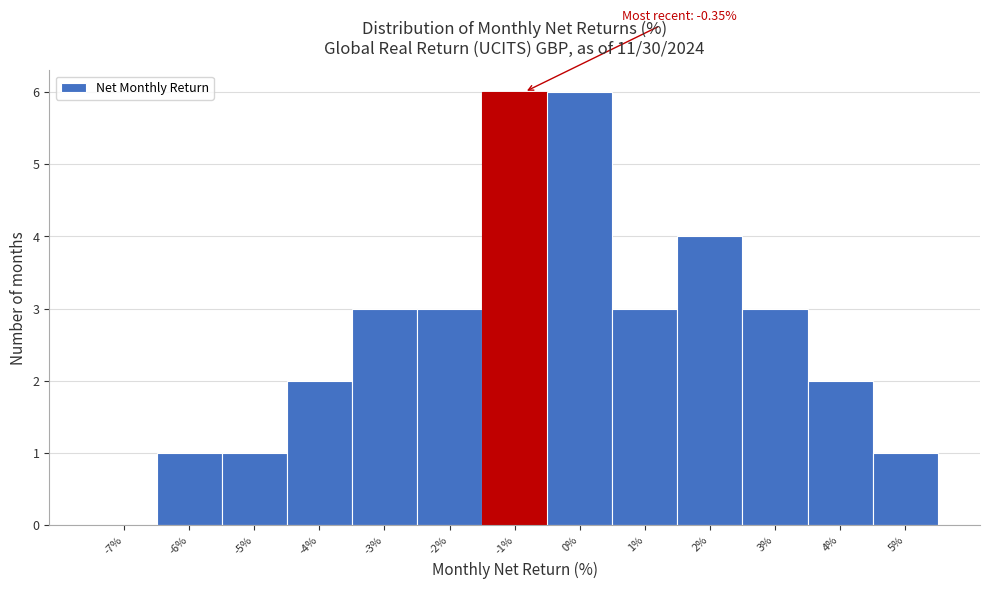

Reading right to left, extract all data points from this chart.

5%=1	4%=2	3%=3	2%=4	1%=3	0%=6	-1%=6	-2%=3	-3%=3	-4%=2	-5%=1	-6%=1	-7%=0